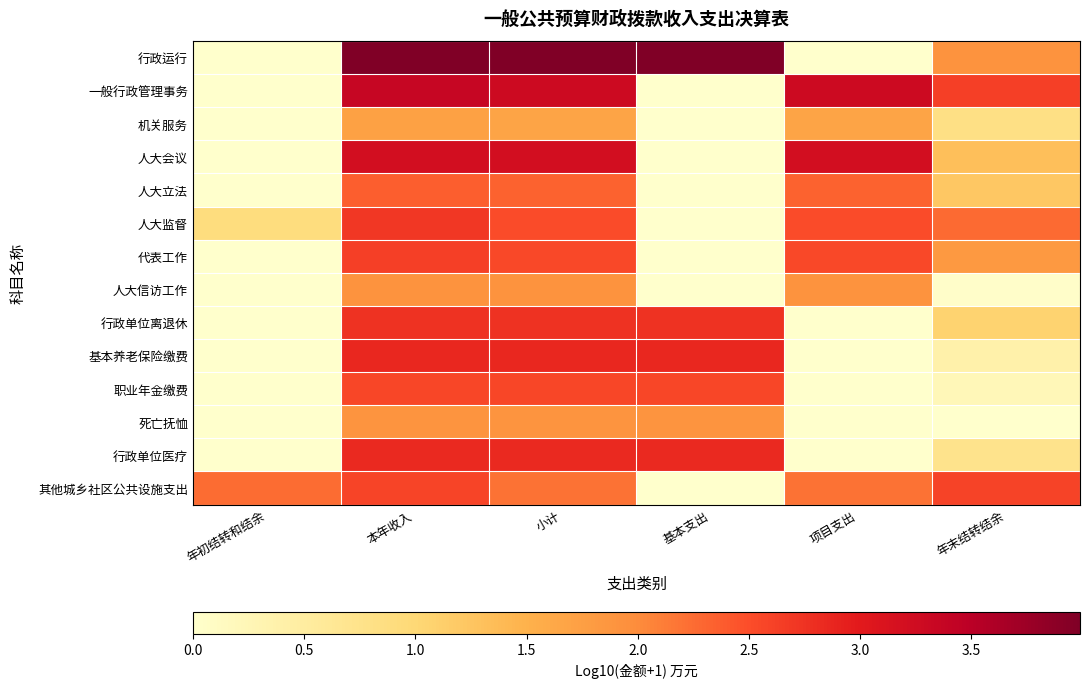

Which series has the largest range (max minus min)?

行政运行